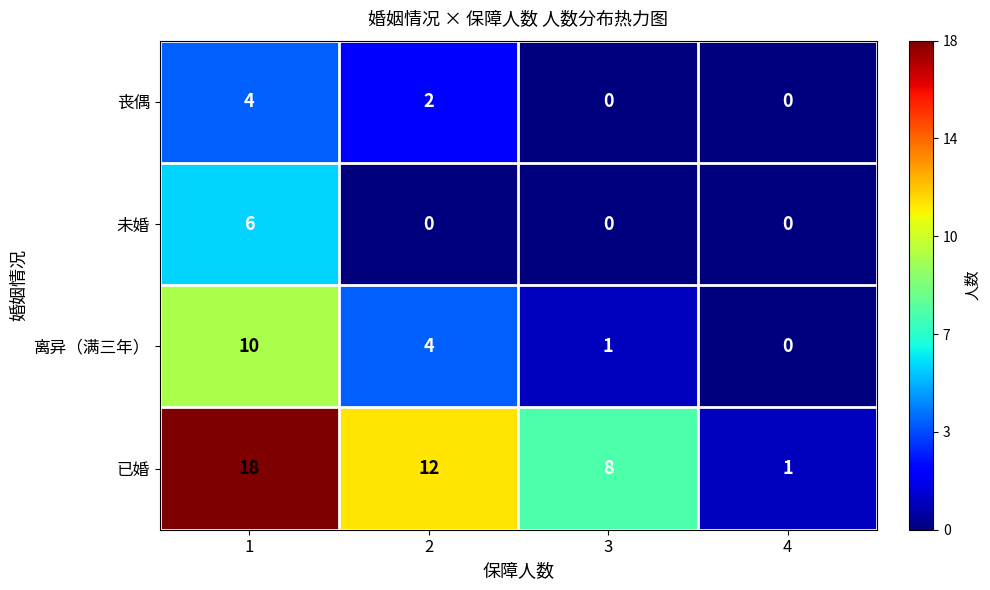

Reading left to right, extract all data points from this chart.

丧偶: 1=4	2=2	3=0	4=0
未婚: 1=6	2=0	3=0	4=0
离异（满三年）: 1=10	2=4	3=1	4=0
已婚: 1=18	2=12	3=8	4=1